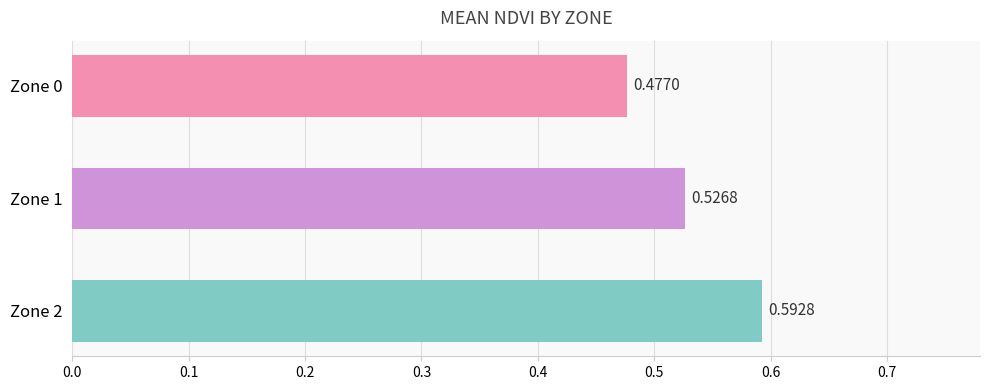

Rank the categories by value from lowest to highest.

Zone 0, Zone 1, Zone 2